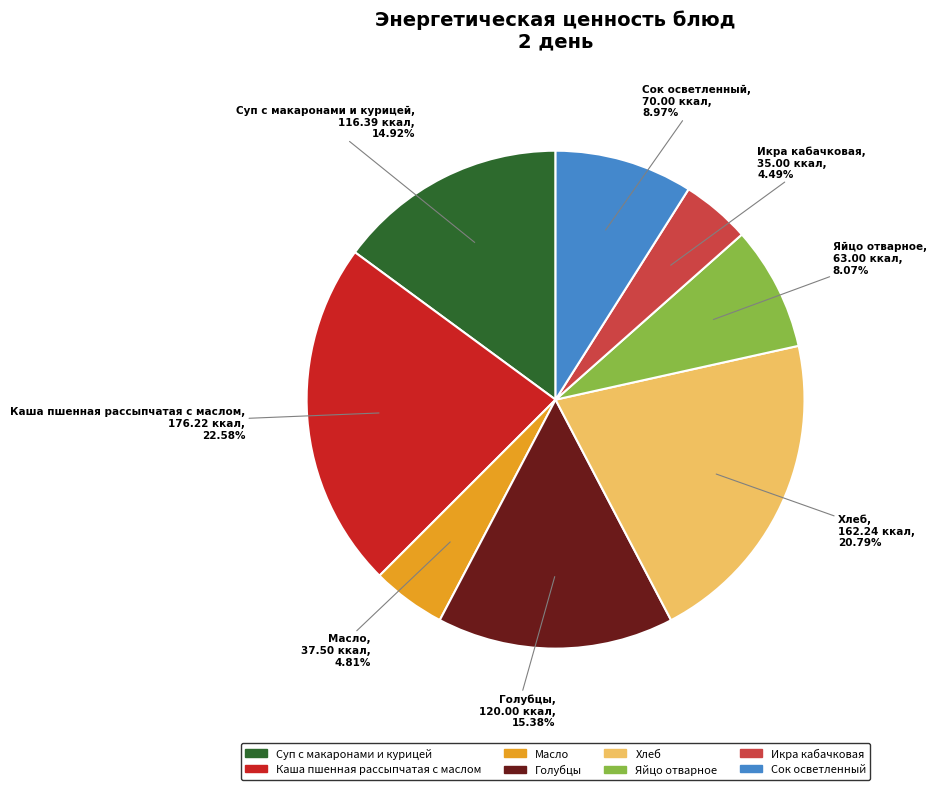

True or false: Масло accounts for 5% of the total.

True